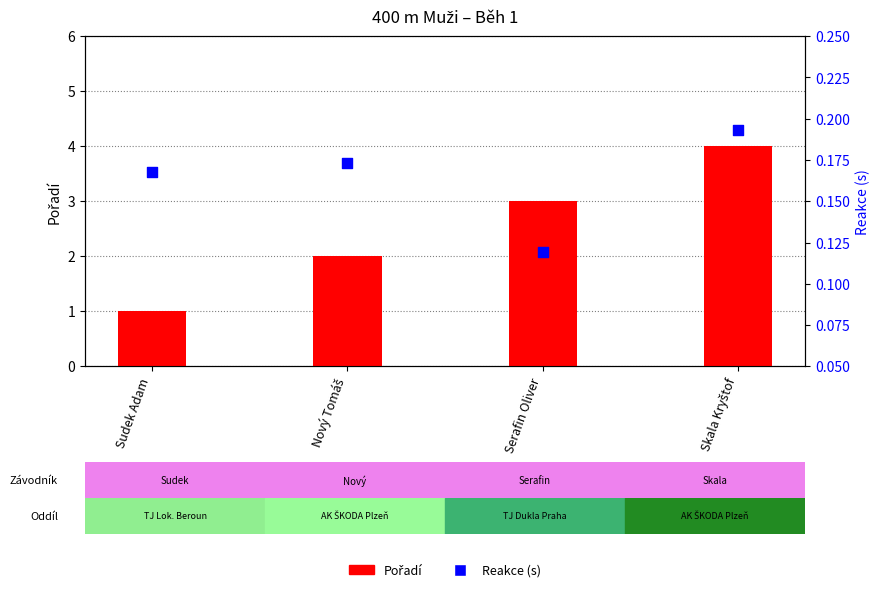

Which series contains the lowest Y value?

Reakce (s)